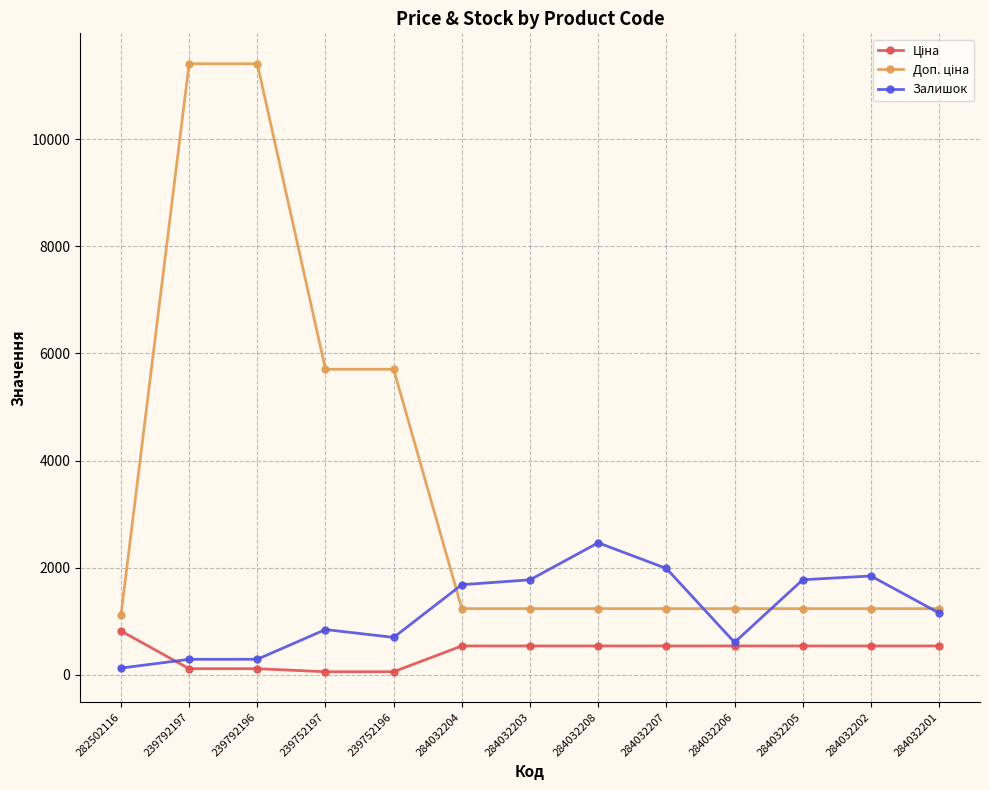

What is the highest value of the Залишок series?

2465.0